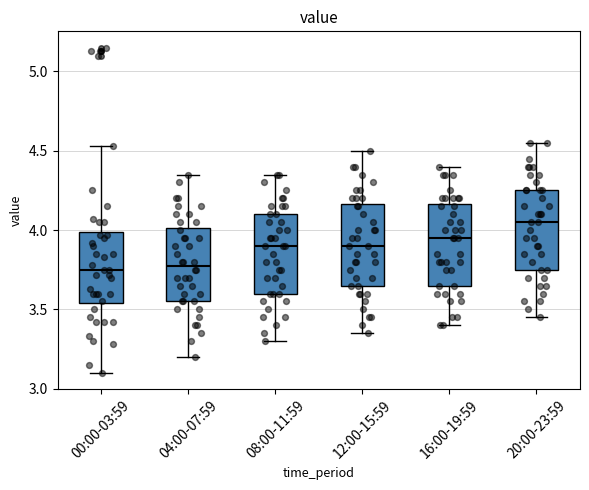

Where does the median line of the box for 16:00-19:59 sit on the y-axis? The values are not printed on the chart, so give them approximately, as read against the axis.

3.95